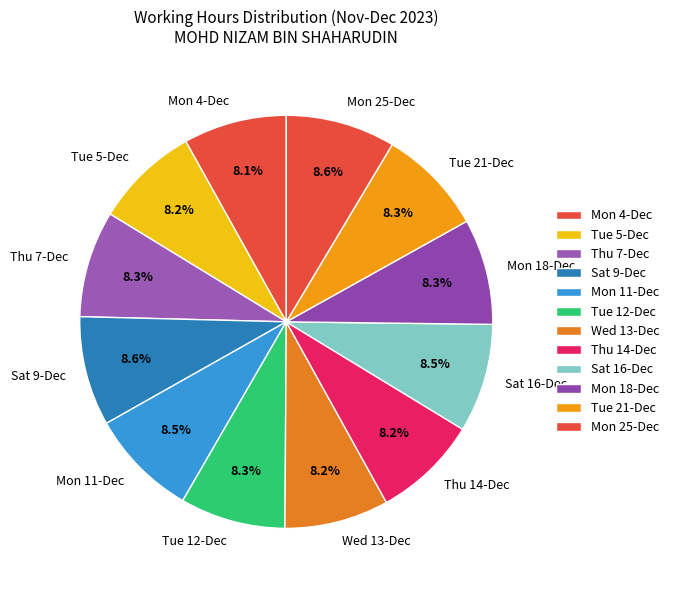

Is it true that Sat 16-Dec is 14% of the pie?

False